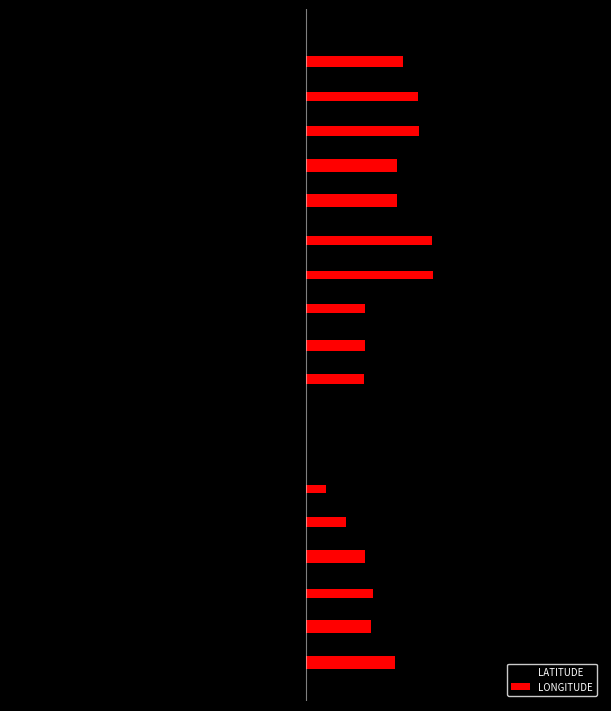

What are all the series names shown in the legend?

LATITUDE, LONGITUDE